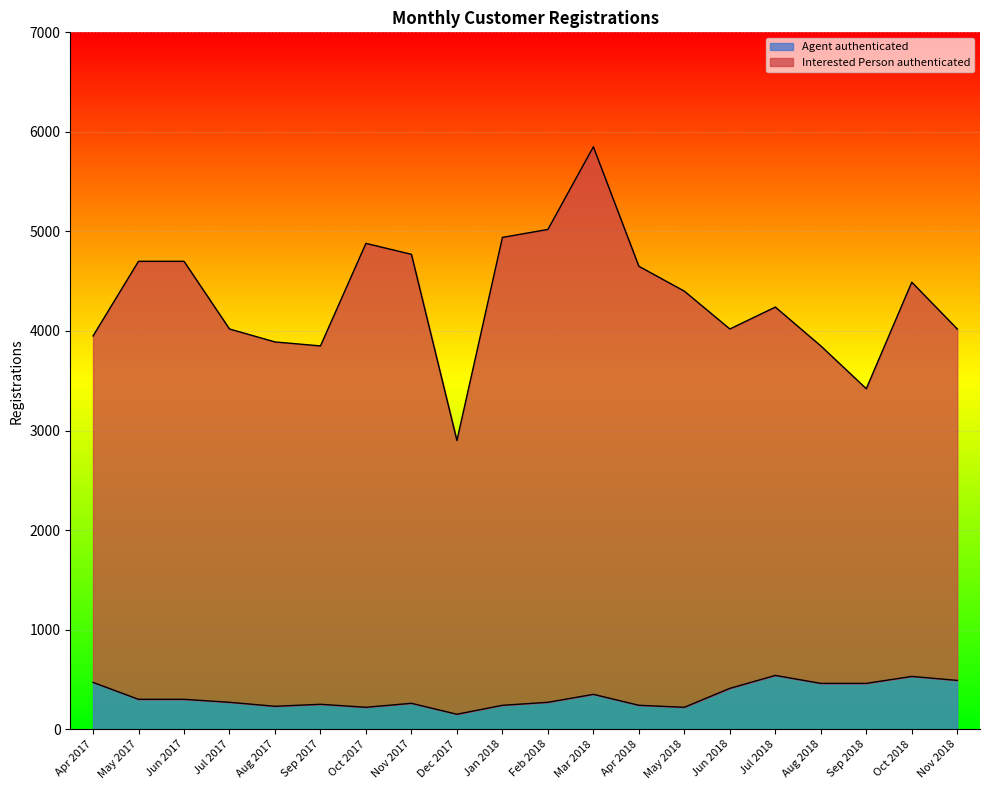

List the series in order of their overall mean, highest first.

Interested Person authenticated, Agent authenticated